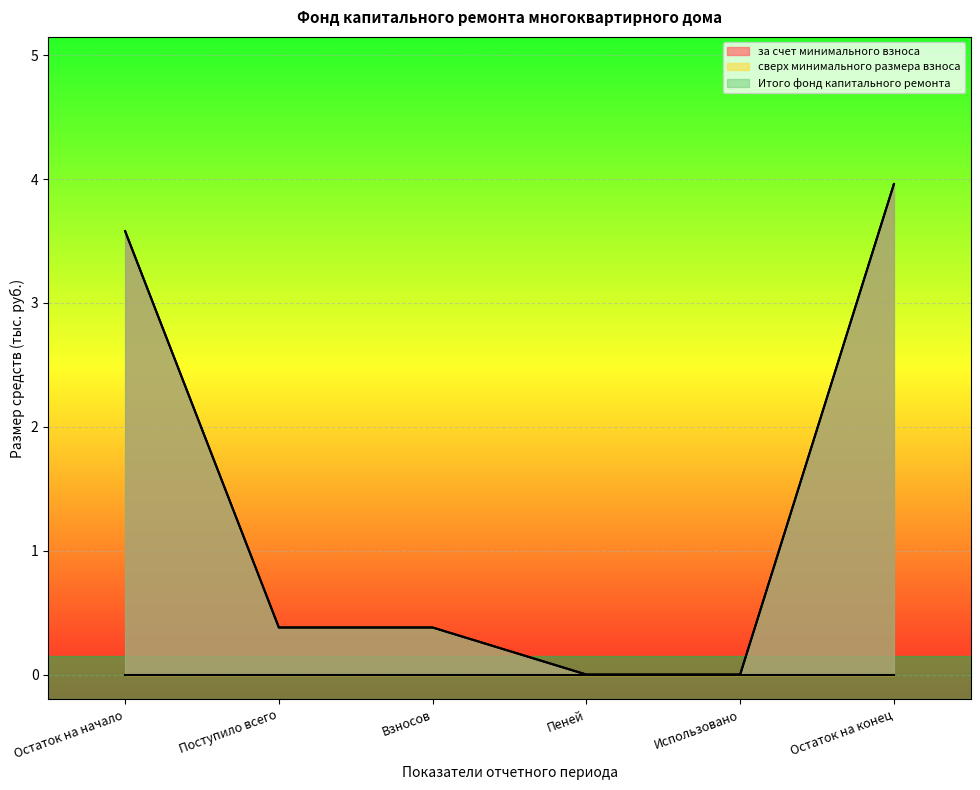

Rank the series at Взносов from highest to lowest value.

за счет минимального взноса, Итого фонд капитального ремонта